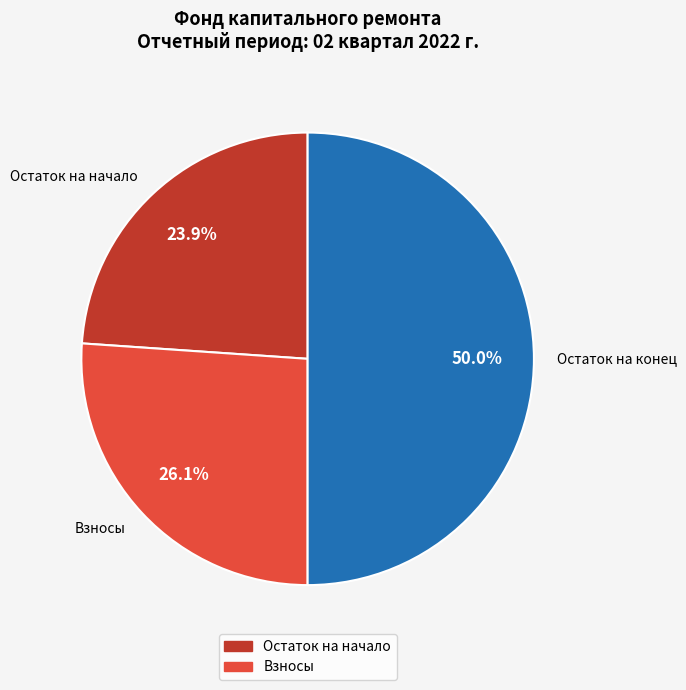

Does Остаток на начало account for over 50% of the chart?

No